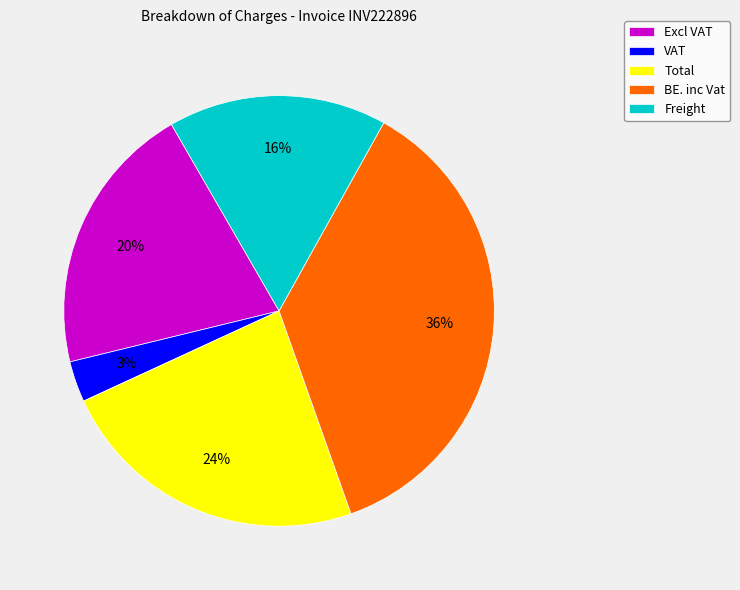

How many slices are in this pie chart?

5